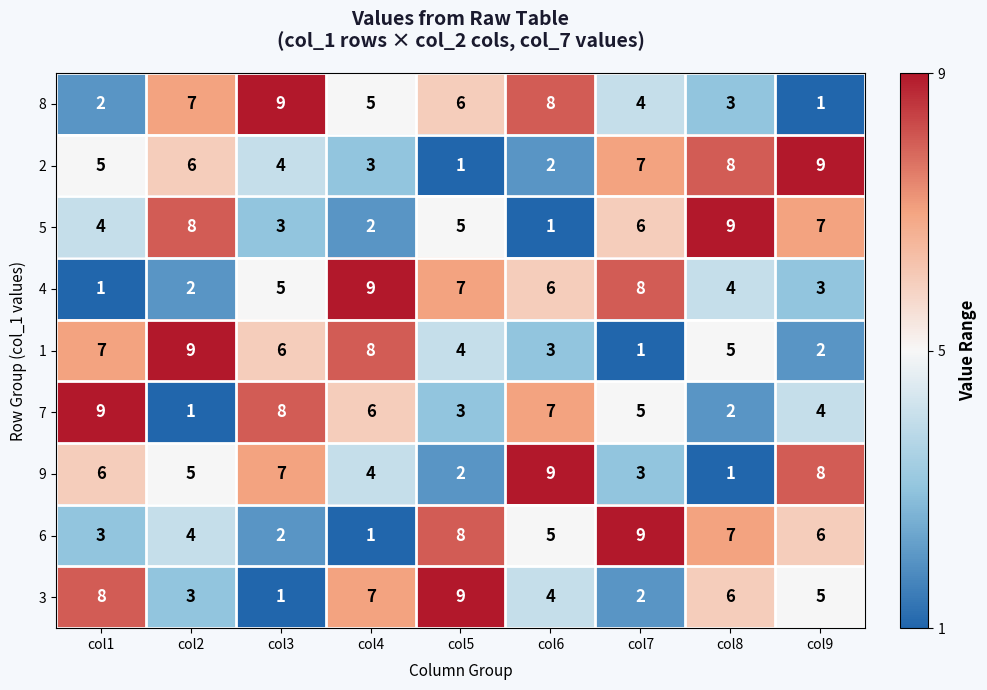

At which label does 8 first exceed 5?

col2